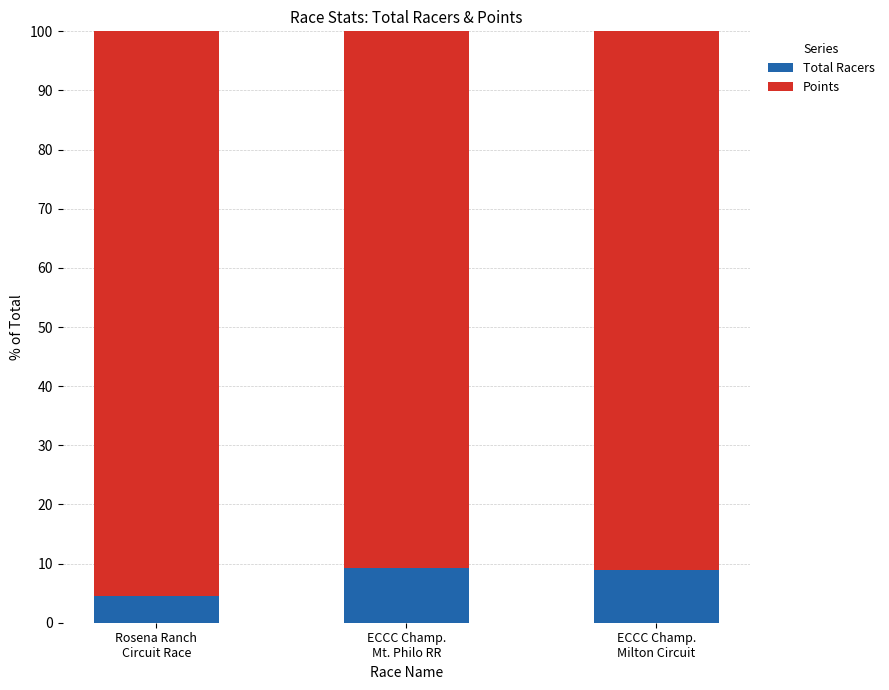

What is the sum of all Total Racers values?

22.7